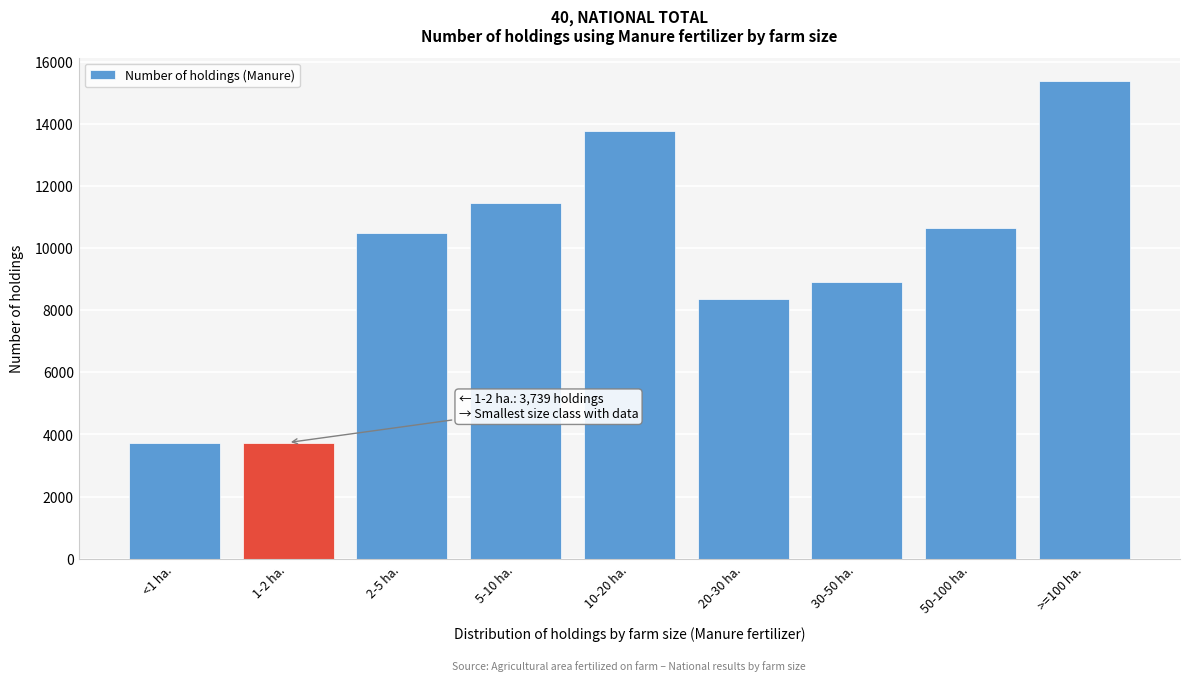

What is the label of the 3rd bar from the right?

30-50 ha.